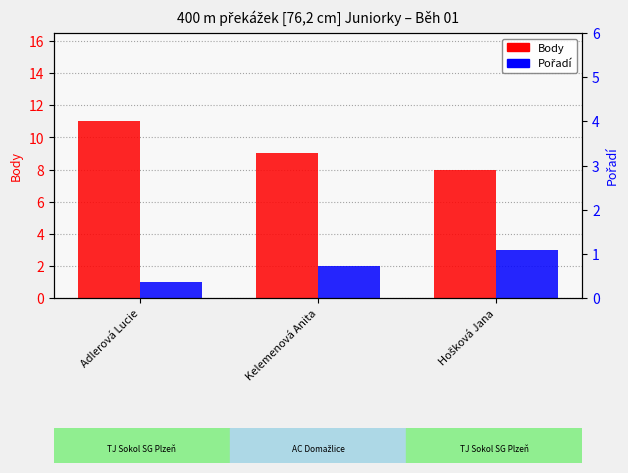

At how many categories does at least one series exceed 3?

3